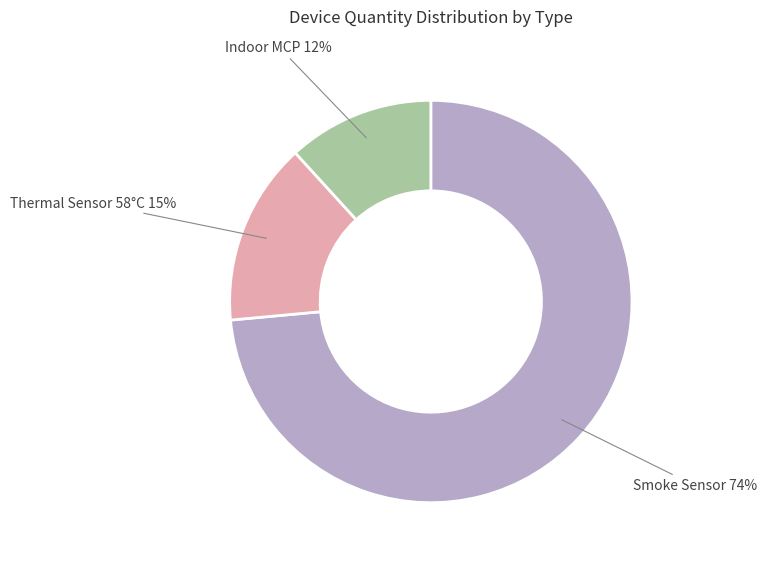

To the nearest percent, what is the average slice percentage?

33%